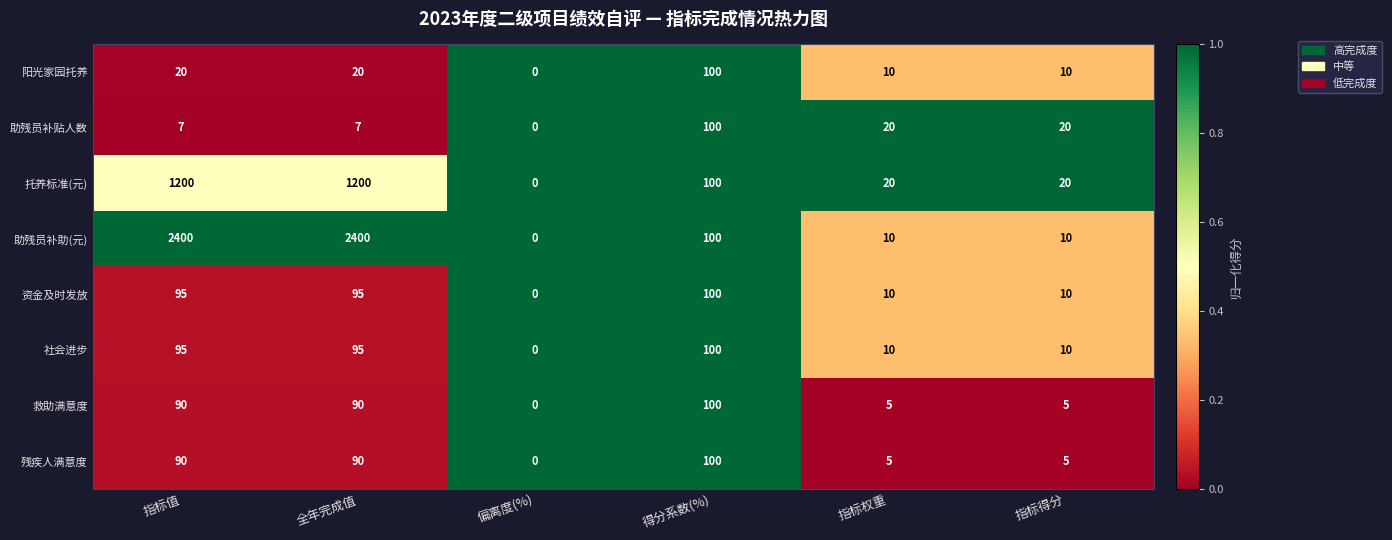

What is the difference between the maximum and minimum values in the 资金及时发放 series?

100